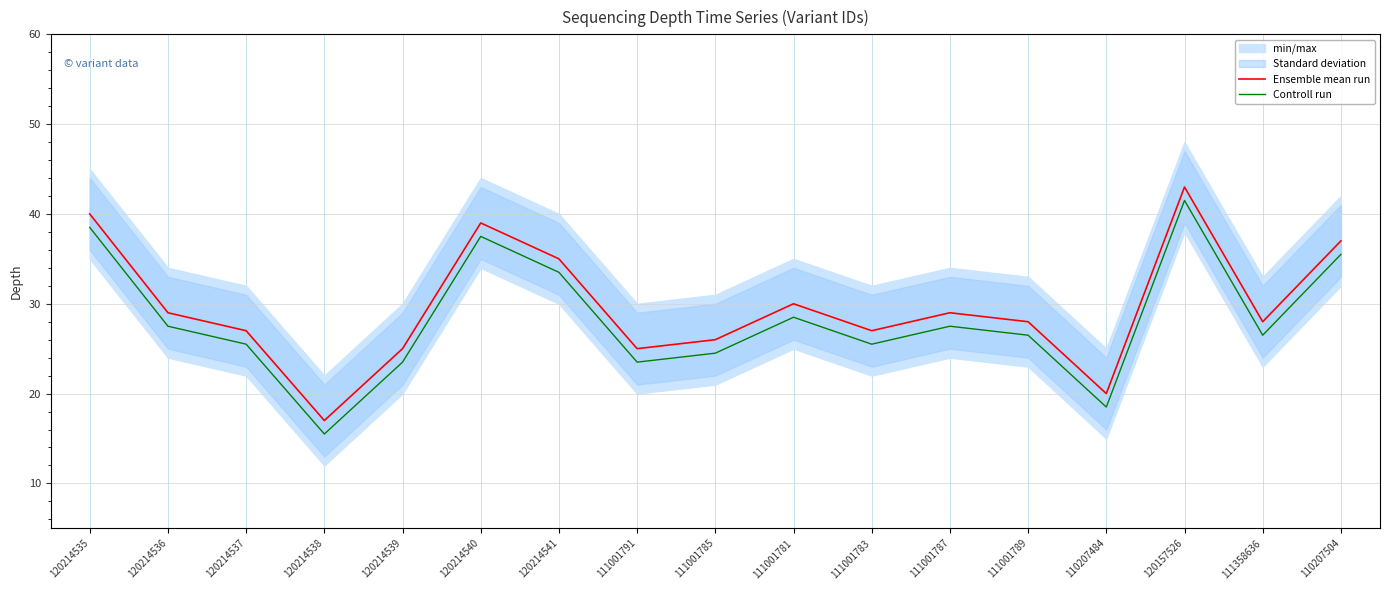

What is the label of the 7th point from the left?

120214541